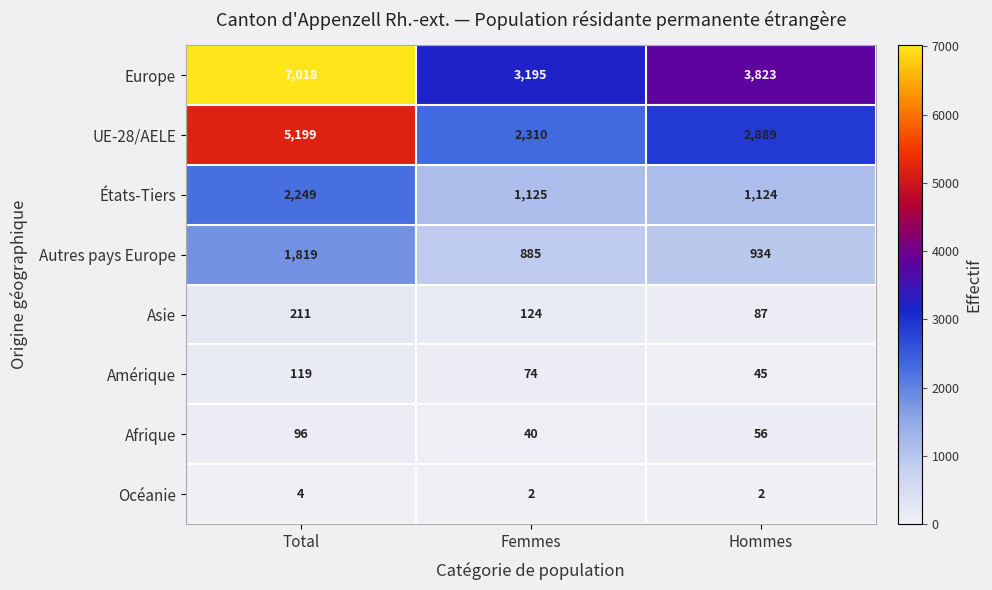

What is the difference between the maximum and minimum values in the Afrique series?

56